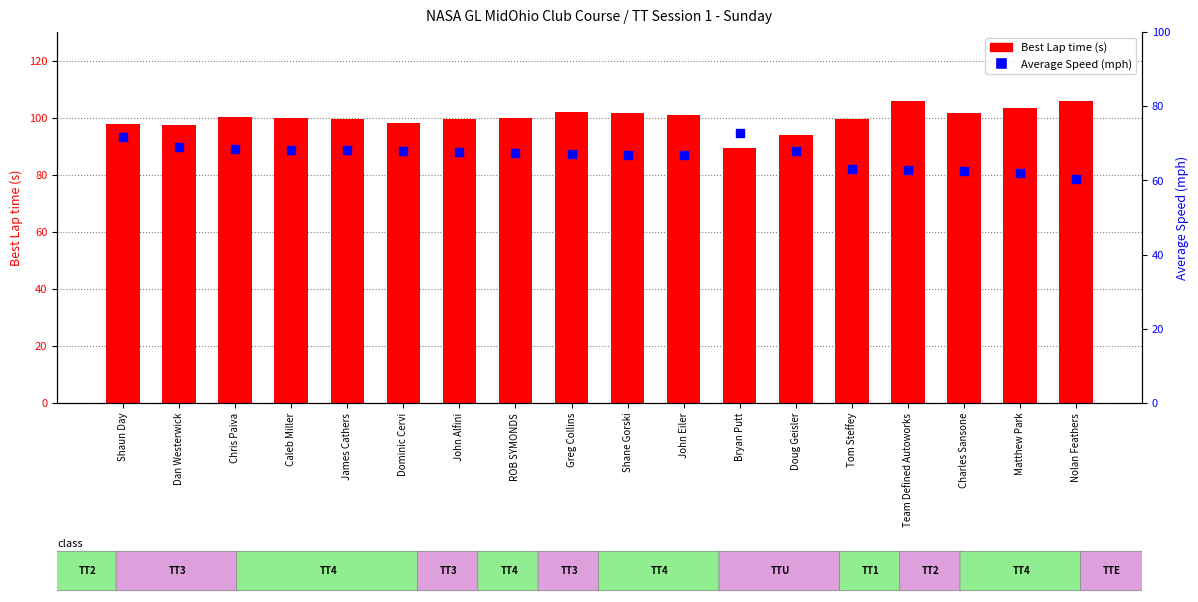

At how many categories does at least one series exceed 63?

18